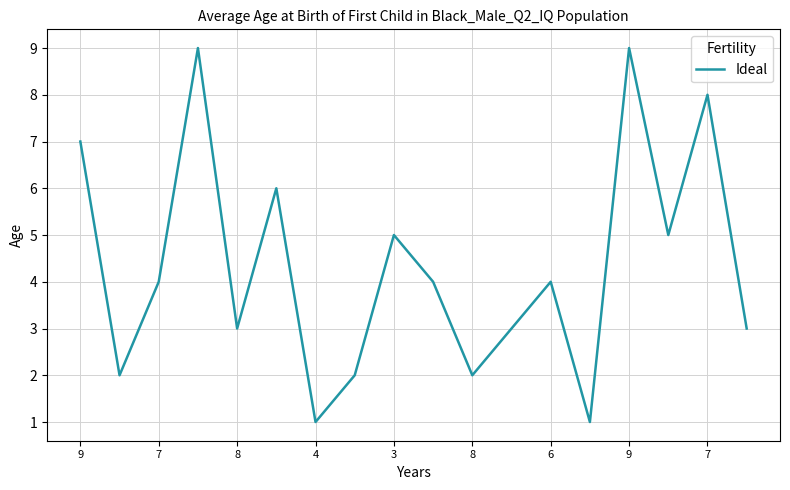

What is the greatest value displayed?

9